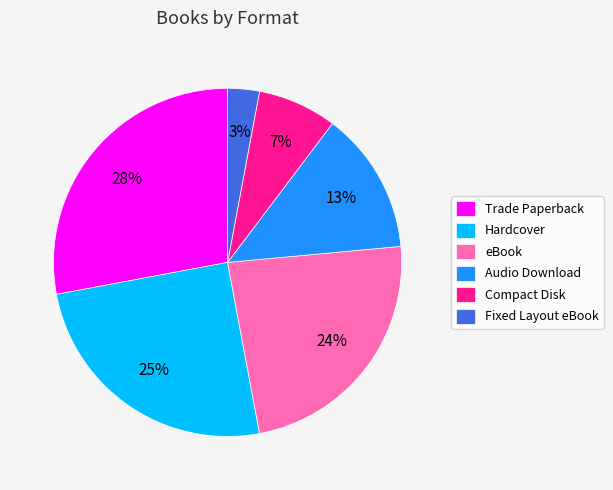

Count the number of slices in the pie.

6